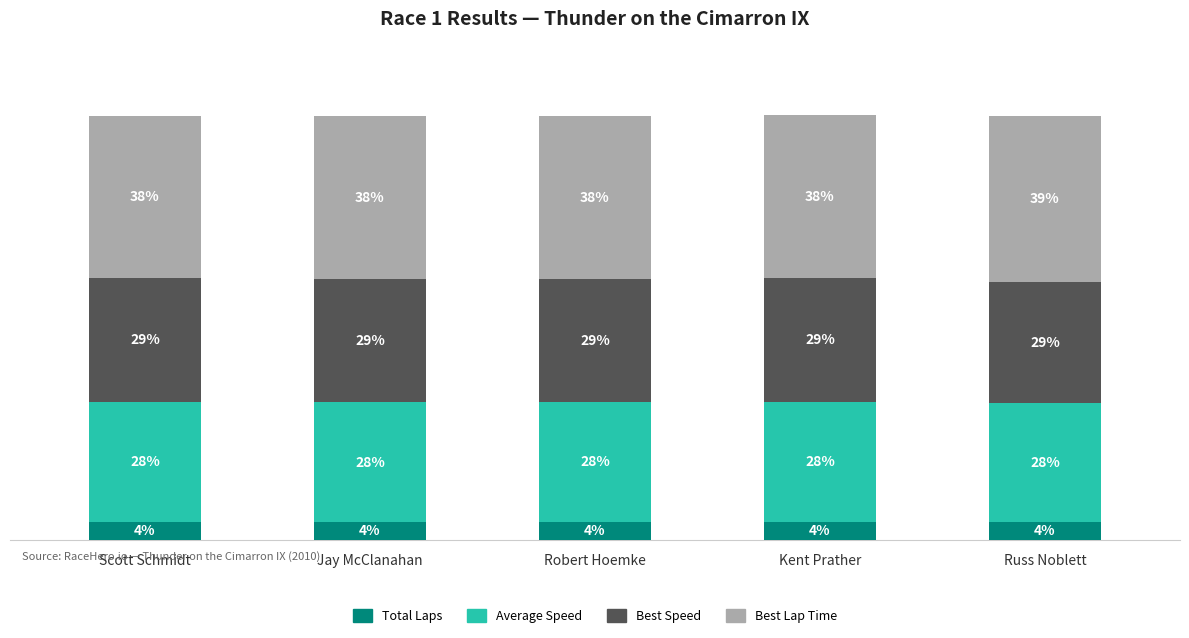

Are the bars grouped side by side (vs. stacked)?

No